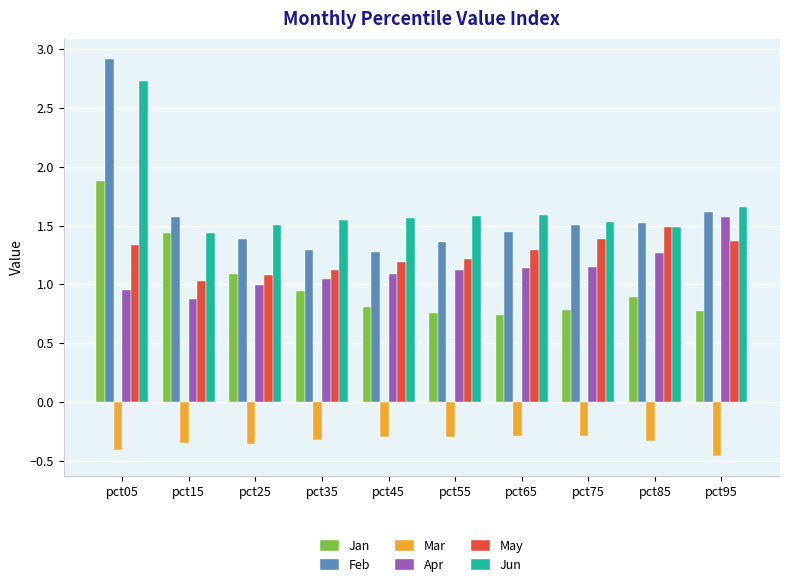

Which series changed the most between pct75 and pct85?

Apr